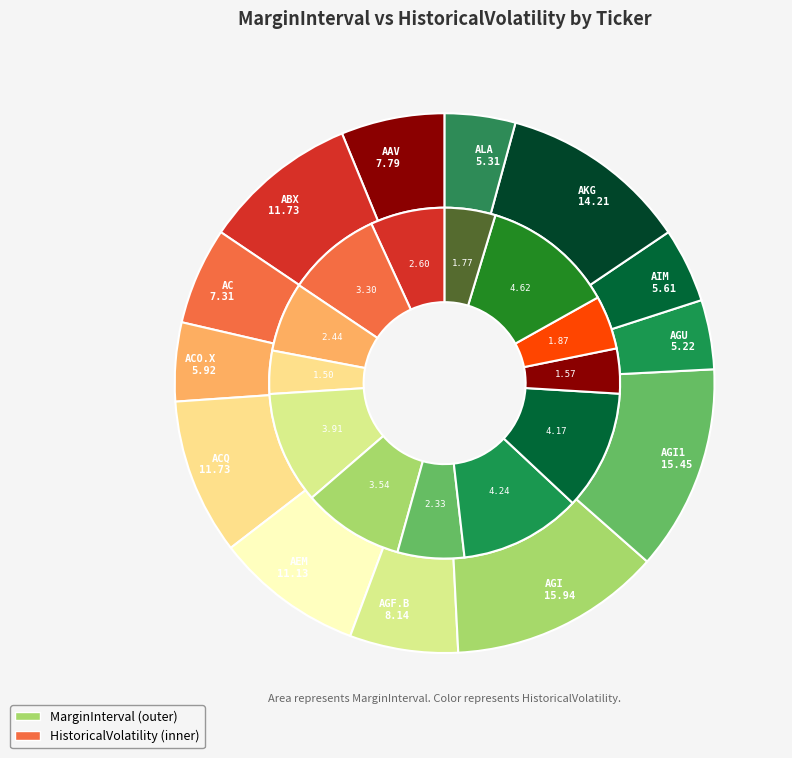

To the nearest percent, what percentage of the pie is AGF.B?

6%